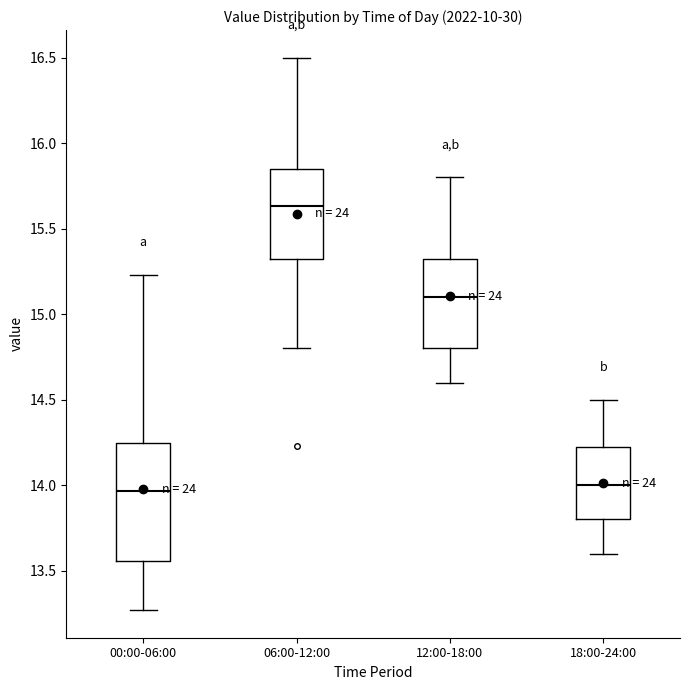

Reading left to right, read every box against the y-axis: the position of its median line, the range the box covers, and the ends of its whiskers. The values are not printed on the chart, so give them approximately, as read against the axis.

00:00-06:00: median 13.95, box 13.55 to 14.25, whiskers 13.25 to 15.25
06:00-12:00: median 15.65, box 15.30 to 15.85, whiskers 14.80 to 16.50
12:00-18:00: median 15.10, box 14.80 to 15.35, whiskers 14.60 to 15.80
18:00-24:00: median 14.00, box 13.80 to 14.25, whiskers 13.60 to 14.50